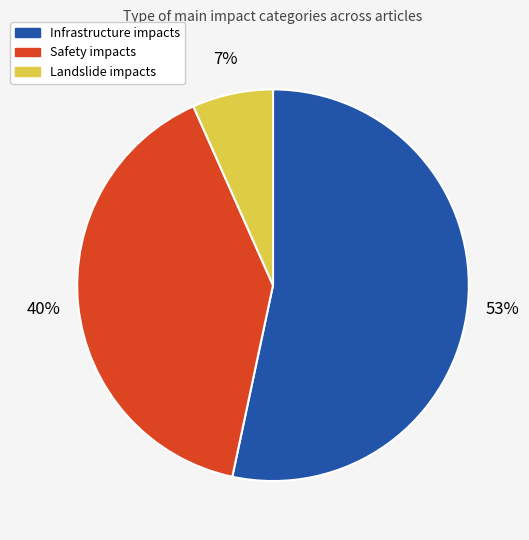

Does any single category account for the majority?

Yes